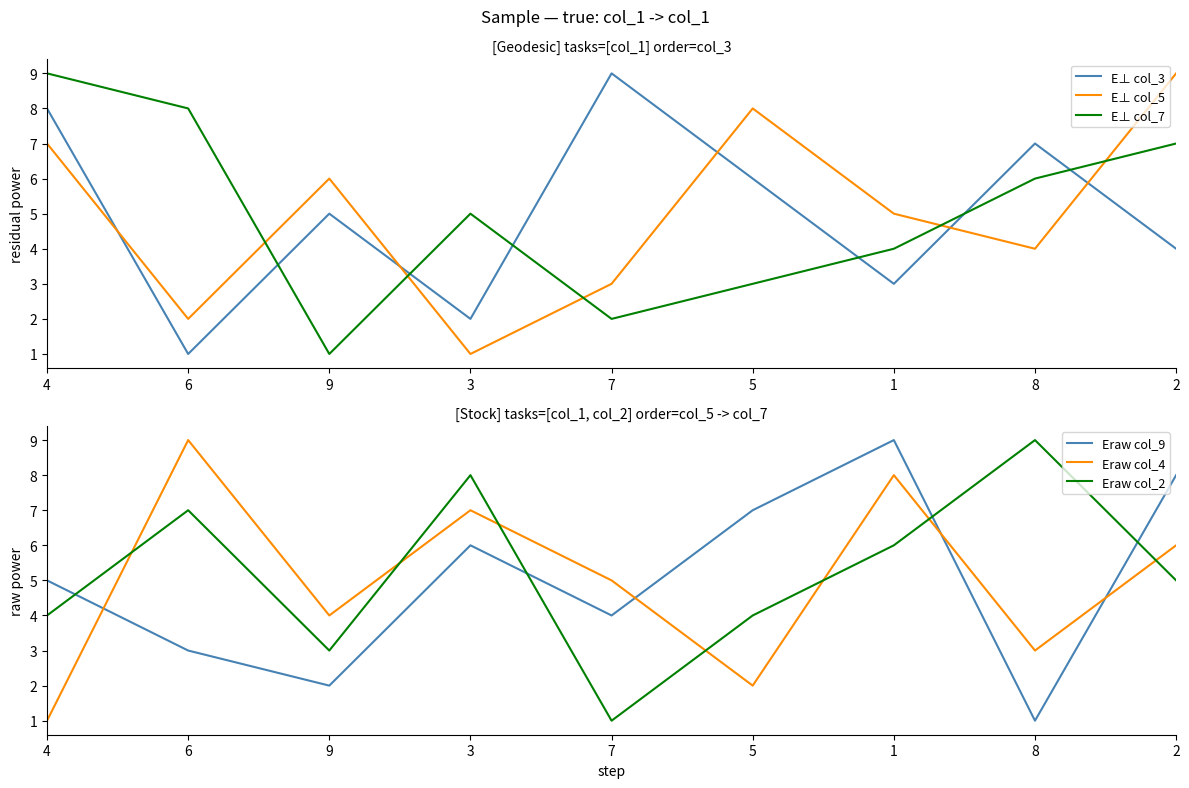

Does the chart have visible grid lines?

No